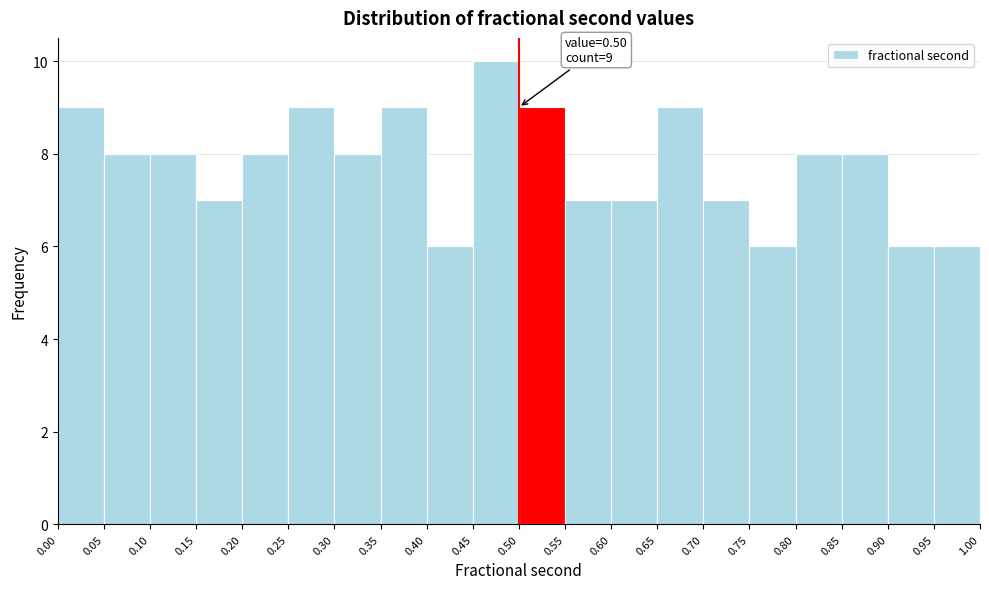

Over which range of the x-axis is the bar tallest?

0.45 to 0.50